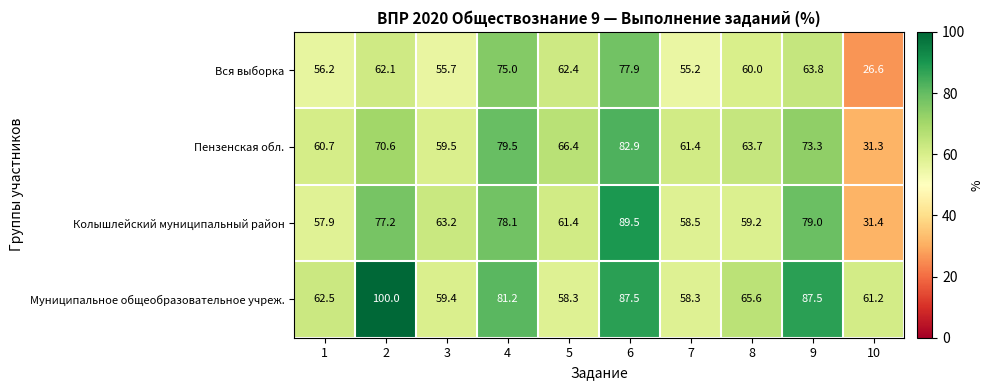

What is the maximum value for Колышлейский муниципальный район?

89.5